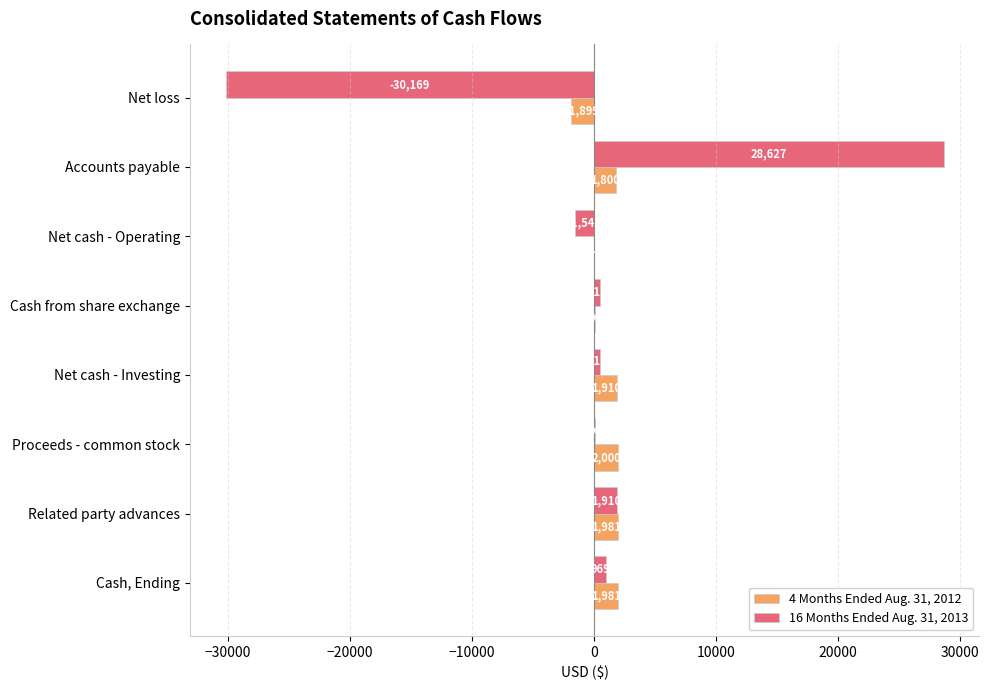

Which category has the highest value in the 16 Months Ended Aug. 31, 2013 series?

Accounts payable